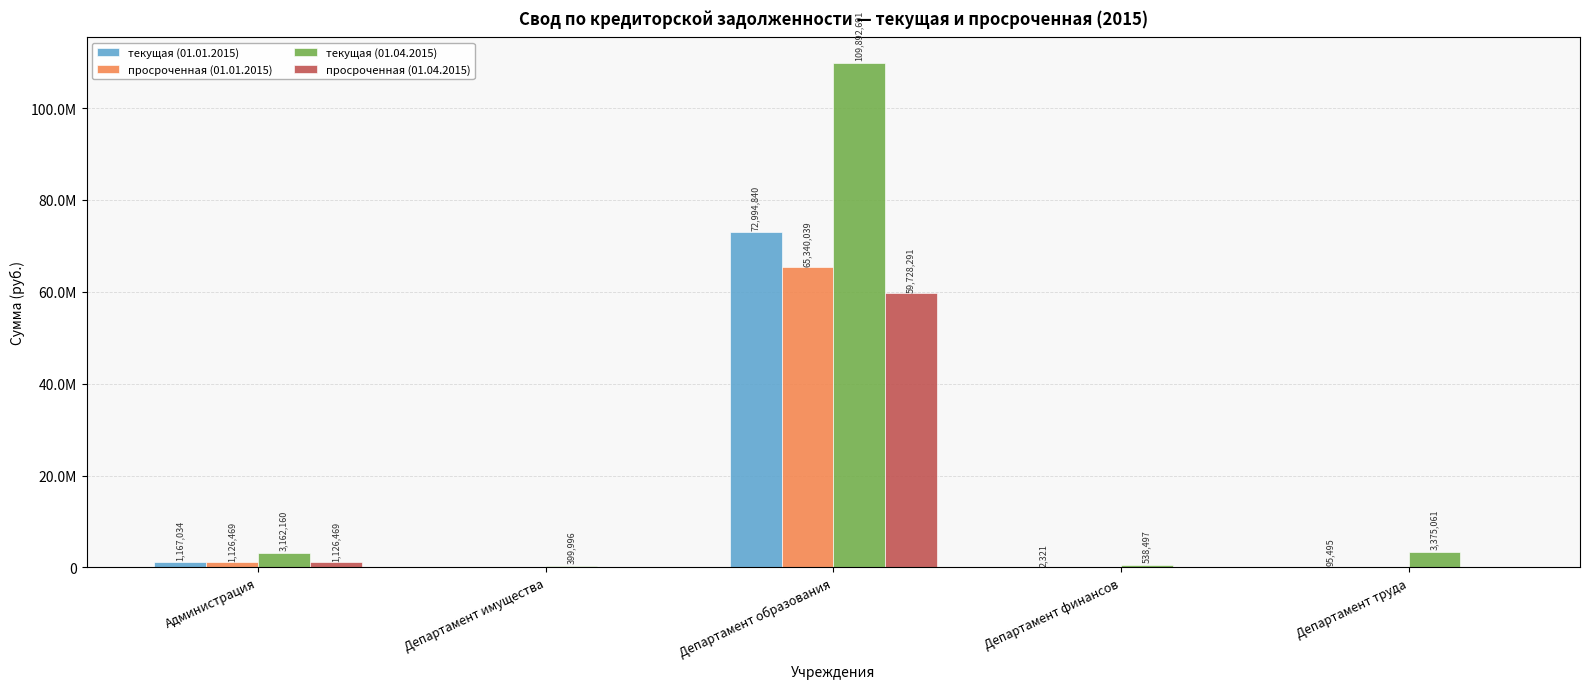

Does the chart contain stacked bars?

No